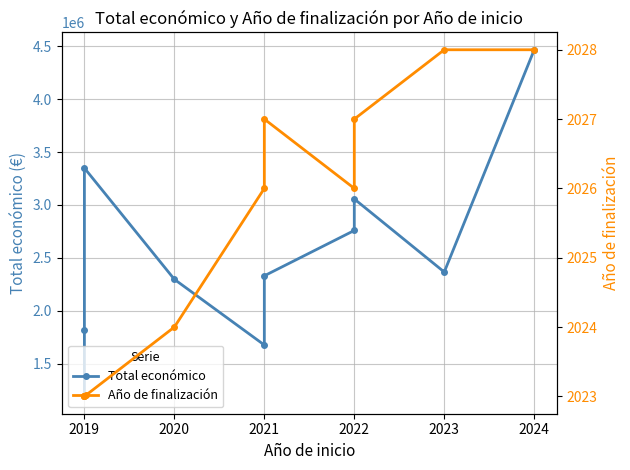

Rank the series at 2019 from lowest to highest value.

Año de finalización, Total económico